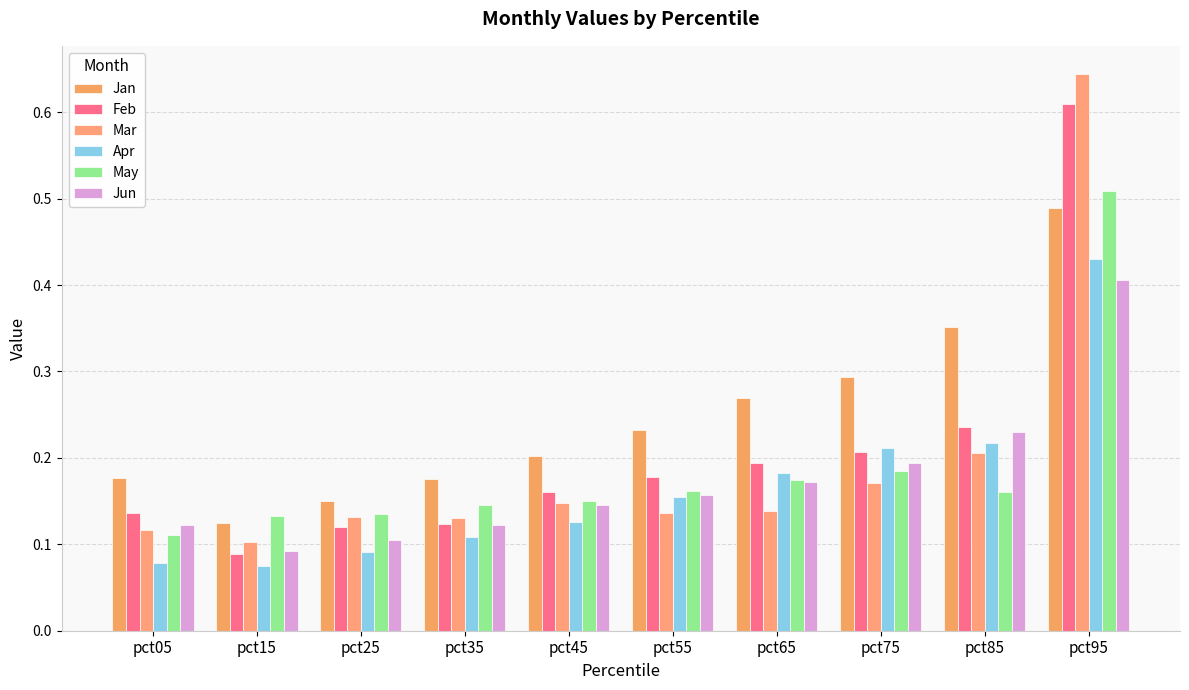

At pct65, list the series in order from largest to smallest.

Jan, Feb, Apr, May, Jun, Mar